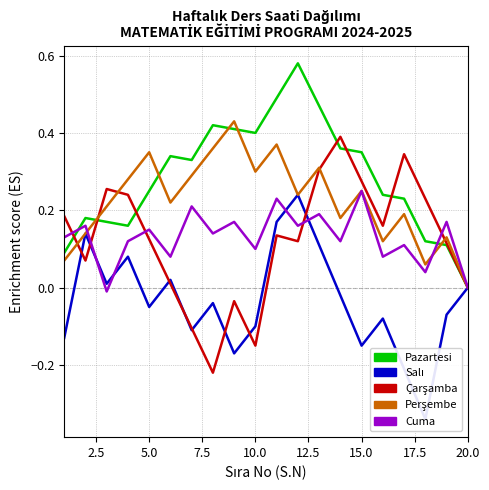

How many interior local peaks does the Perşembe series have?

7